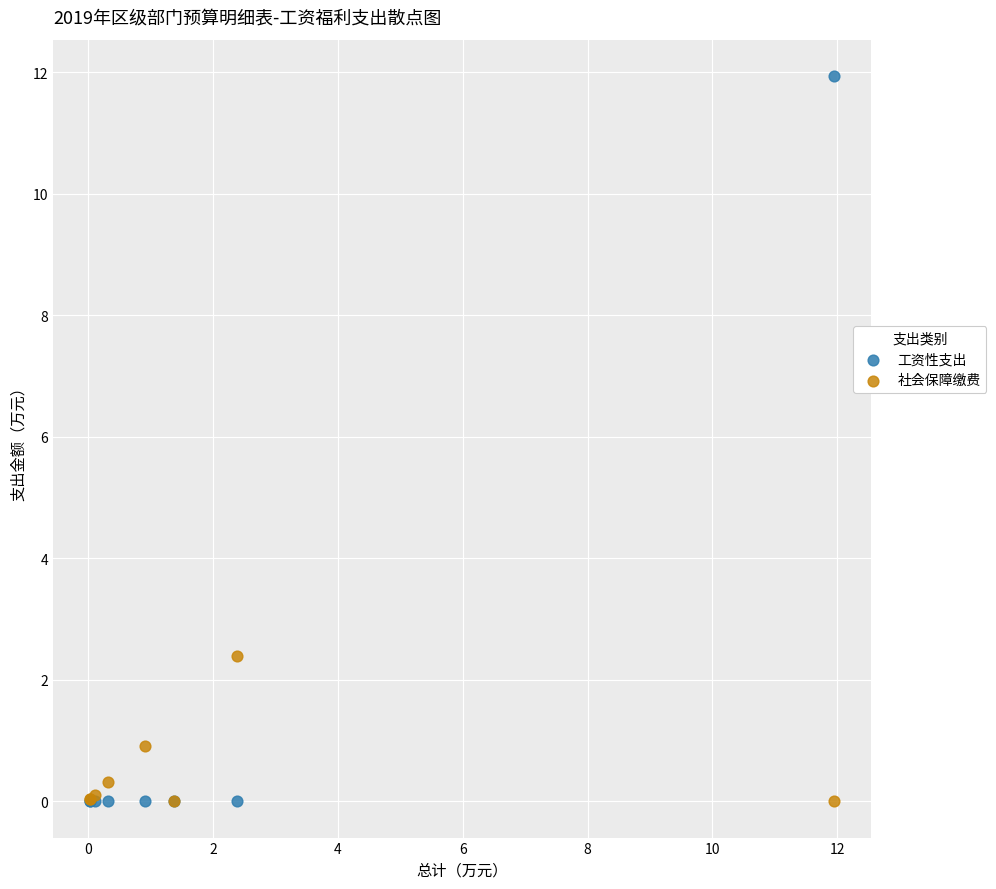

Which series reaches the maximum Y coordinate?

工资性支出